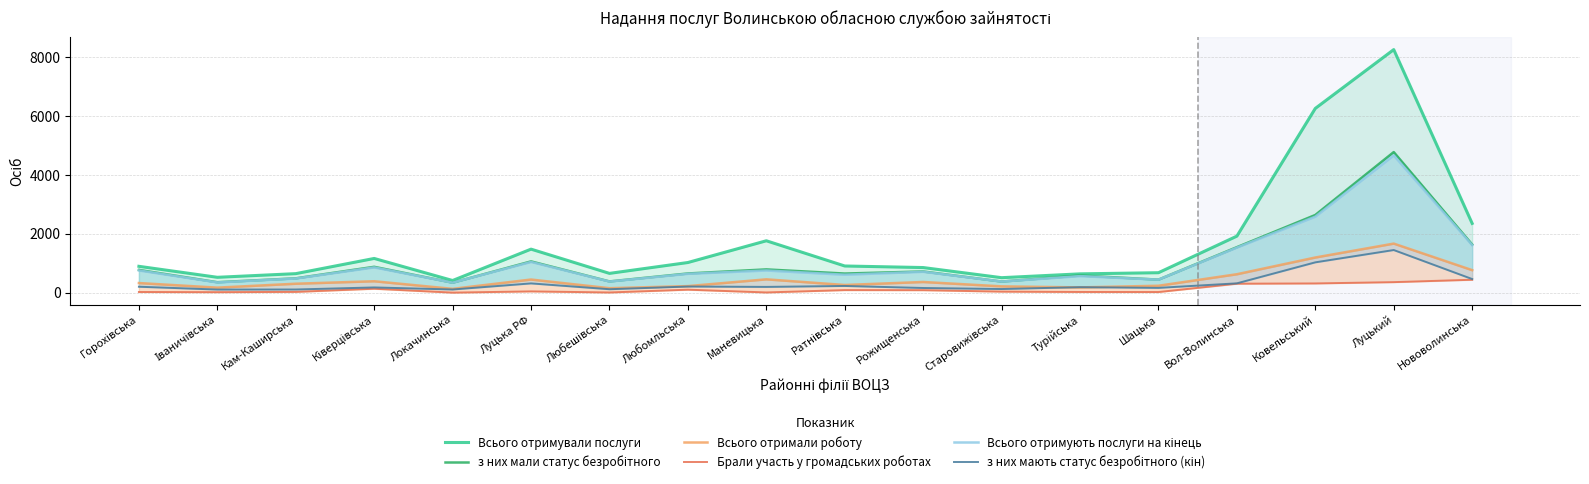

Reading right to left, list all the values displayed in this chart.

Всього отримували послуги: Нововолинська=2352	Луцький=8252	Ковельський=6256	Вол-Волинська=1920	Шацька=678	Турійська=639	Старовижівська=509	Рожищенська=853	Ратнівська=906	Маневицька=1762	Любомльська=1024	Любешівська=655	Луцька РФ=1478	Локачинська=413	Ківерцівська=1162	Кам-Каширська=646	Іваничівська=522	Горохівська=895
з них мали статус безробітного: Нововолинська=1636	Луцький=4773	Ковельський=2638	Вол-Волинська=1545	Шацька=443	Турійська=583	Старовижівська=378	Рожищенська=720	Ратнівська=649	Маневицька=790	Любомльська=652	Любешівська=382	Луцька РФ=1062	Локачинська=340	Ківерцівська=878	Кам-Каширська=487	Іваничівська=355	Горохівська=773
Всього отримали роботу: Нововолинська=765	Луцький=1666	Ковельський=1194	Вол-Волинська=626	Шацька=235	Турійська=179	Старовижівська=214	Рожищенська=363	Ратнівська=261	Маневицька=453	Любомльська=223	Любешівська=152	Луцька РФ=446	Локачинська=130	Ківерцівська=388	Кам-Каширська=304	Іваничівська=171	Горохівська=327
Брали участь у громадських роботах: Нововолинська=439	Луцький=358	Ковельський=314	Вол-Волинська=305	Шацька=22	Турійська=24	Старовижівська=36	Рожищенська=85	Ратнівська=88	Маневицька=8	Любомльська=102	Любешівська=7	Луцька РФ=44	Локачинська=2	Ківерцівська=134	Кам-Каширська=27	Іваничівська=17	Горохівська=23
Всього отримують послуги на кінець: Нововолинська=1615	Луцький=4661	Ковельський=2580	Вол-Волинська=1530	Шацька=442	Турійська=562	Старовижівська=377	Рожищенська=709	Ратнівська=609	Маневицька=753	Любомльська=640	Любешівська=378	Луцька РФ=1043	Локачинська=340	Ківерцівська=858	Кам-Каширська=481	Іваничівська=348	Горохівська=754
з них мають статус безробітного (кін): Нововолинська=463	Луцький=1448	Ковельський=1030	Вол-Волинська=317	Шацька=163	Турійська=187	Старовижівська=124	Рожищенська=159	Ратнівська=228	Маневицька=196	Любомльська=209	Любешівська=117	Луцька РФ=315	Локачинська=108	Ківерцівська=178	Кам-Каширська=108	Іваничівська=106	Горохівська=202